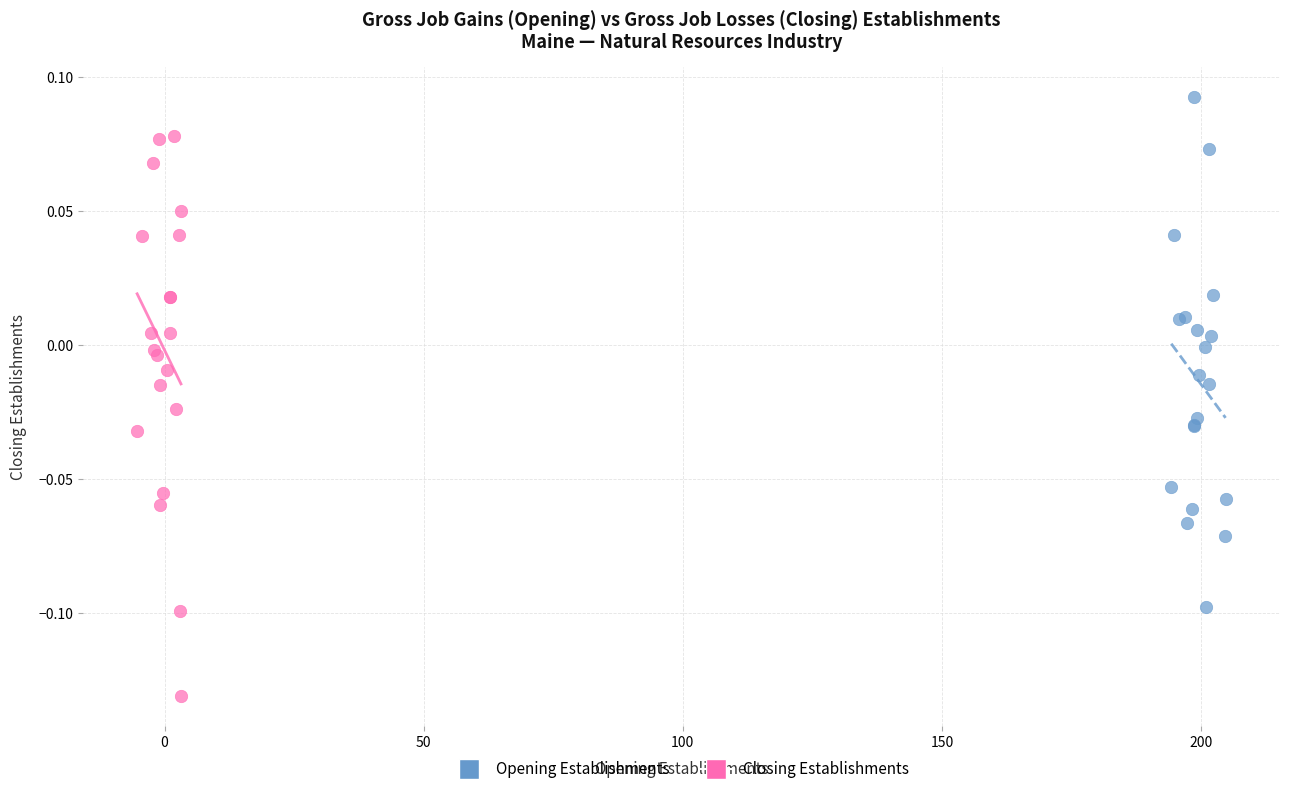

Which series has the widest spread of Y values?

Closing Establishments